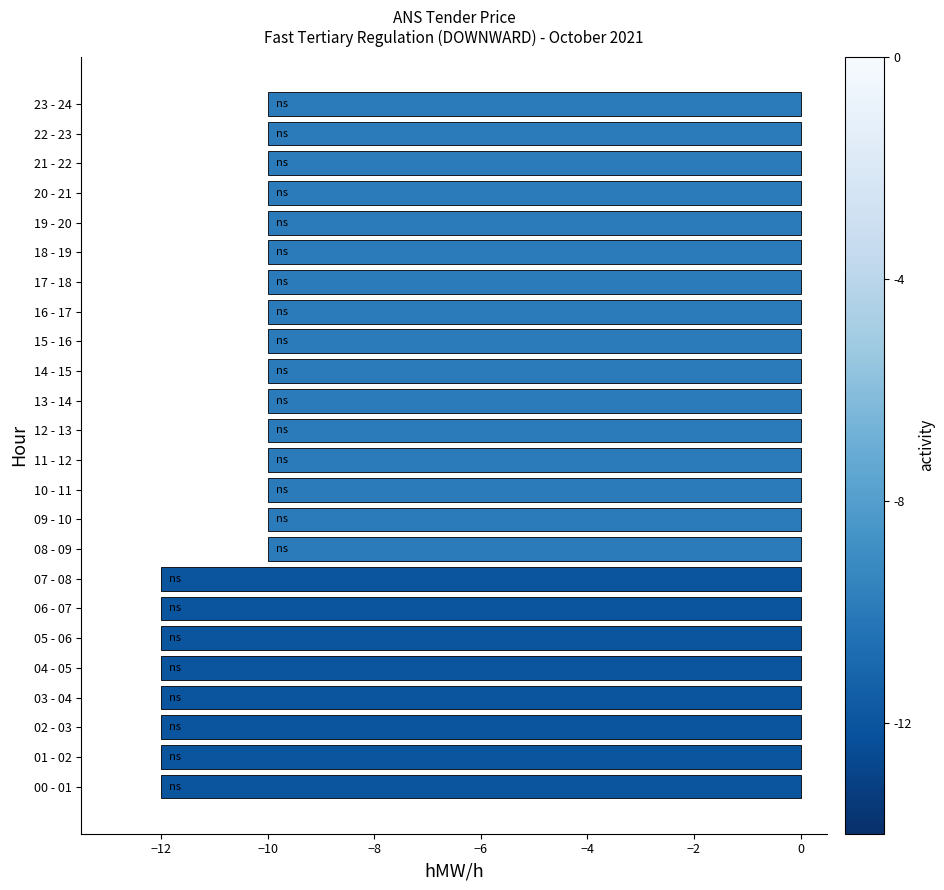

What is the average value?

-11